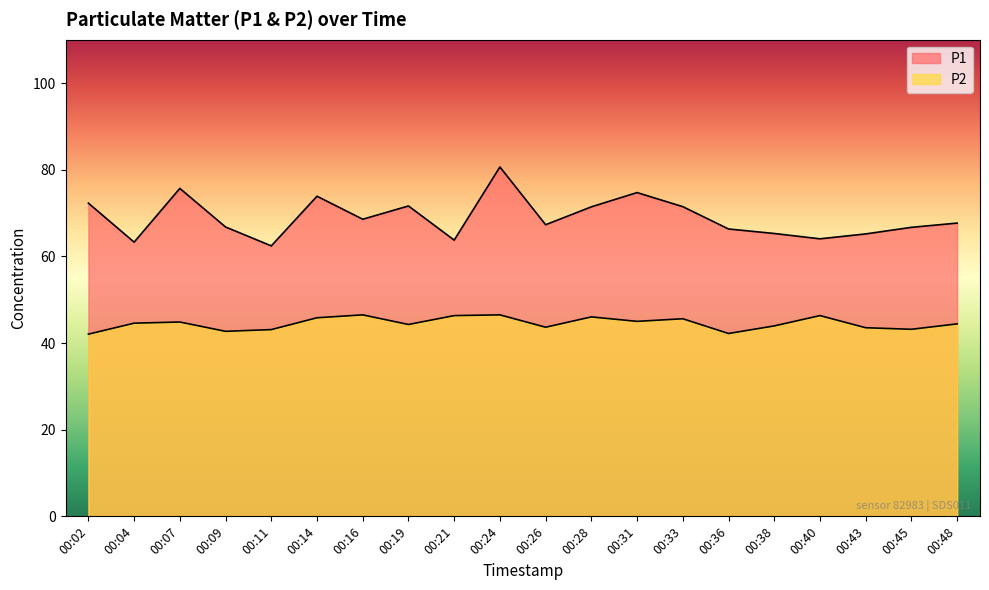

What is the difference between the maximum and minimum values in the P2 series?

4.5